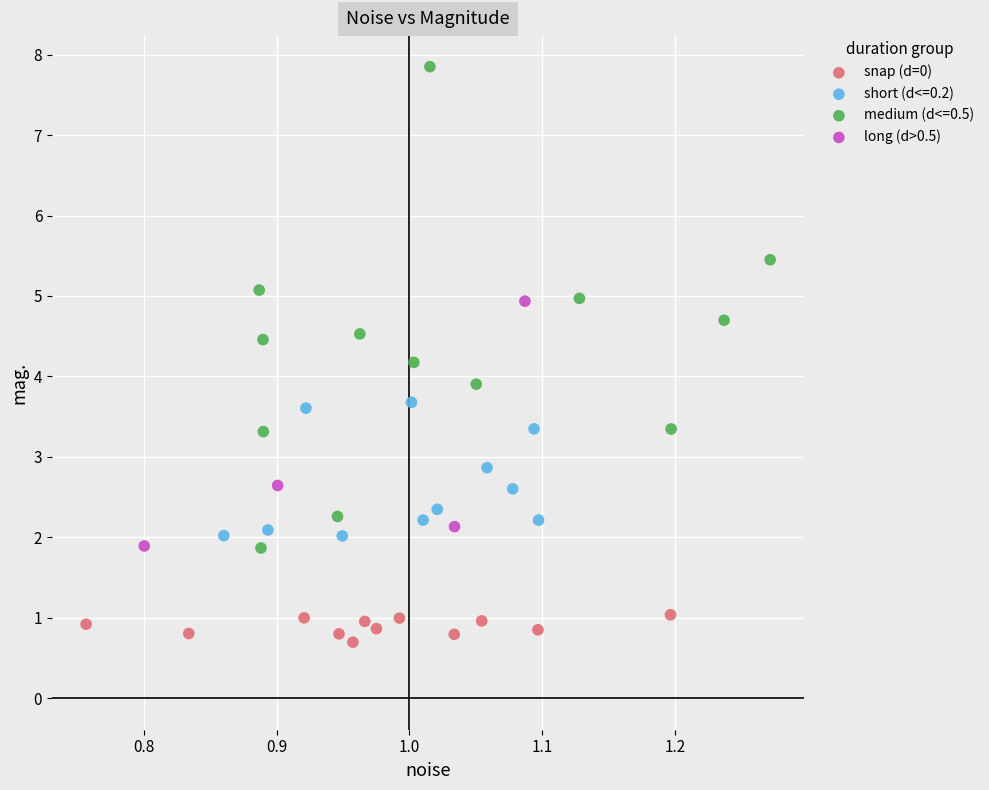

Which series contains the highest Y value?

medium (d<=0.5)